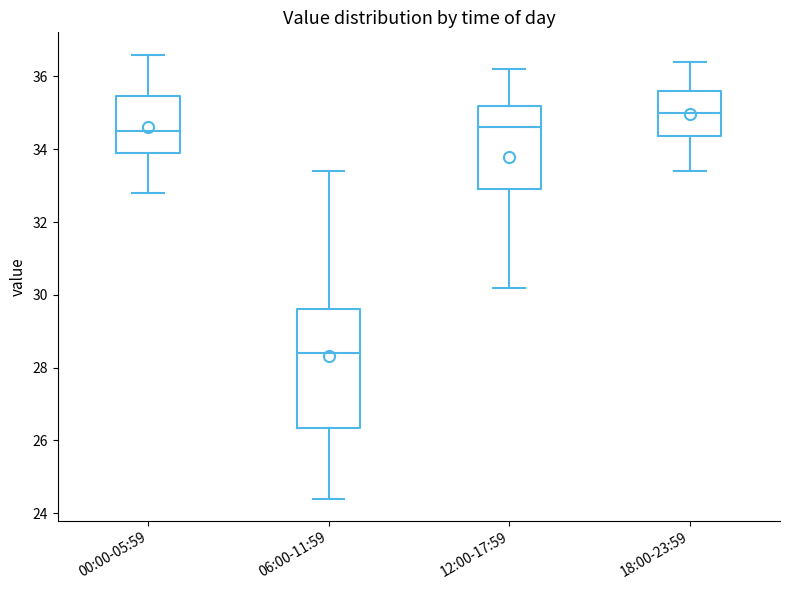

Where does the lower whisker of the box for 00:00-05:59 end on the y-axis? The values are not printed on the chart, so give them approximately, as read against the axis.

32.8